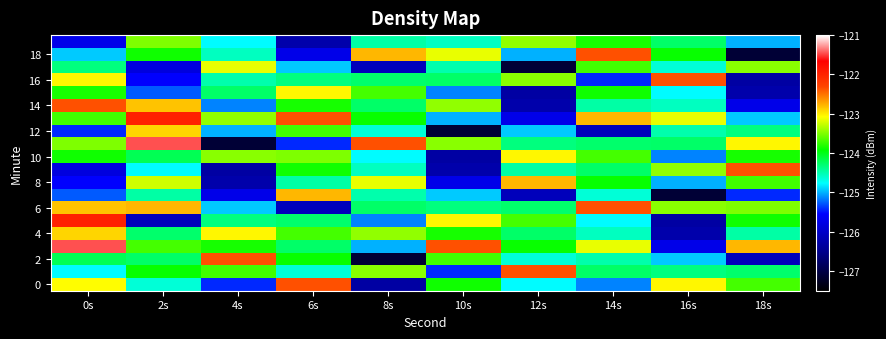

Between 6s and 8s, which is larger?

6s